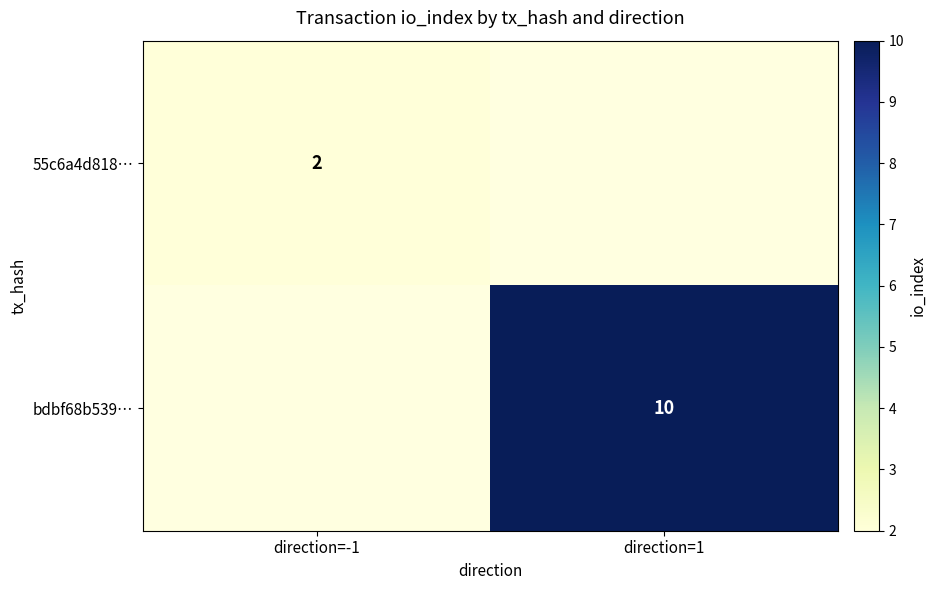

True or false: 55c6a4d818… has a value of 2 at direction=-1.

True